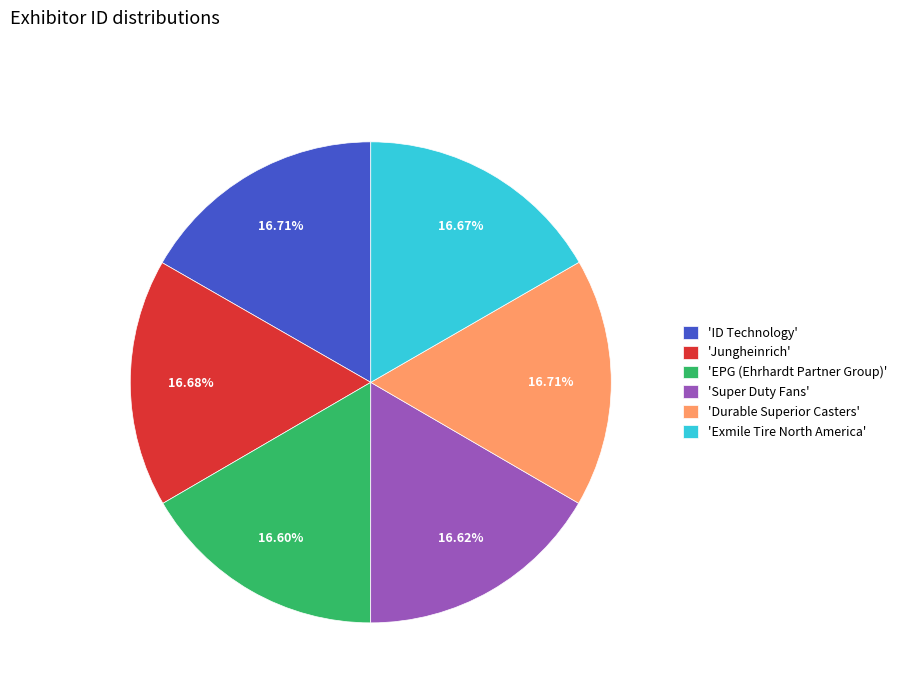

Is there any slice that represents more than half of the pie?

No